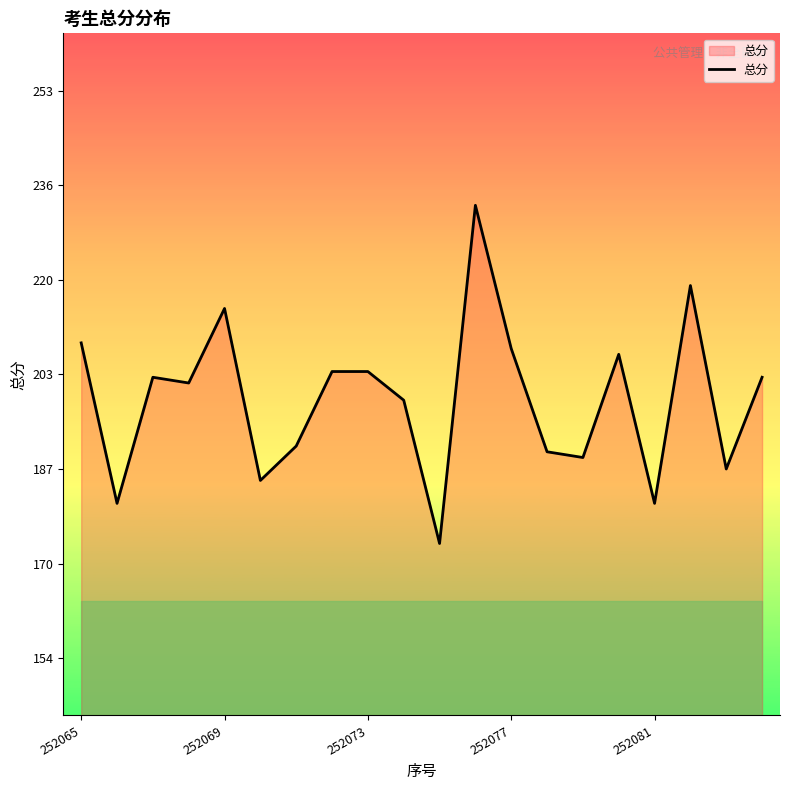

What is the smallest value displayed?

174